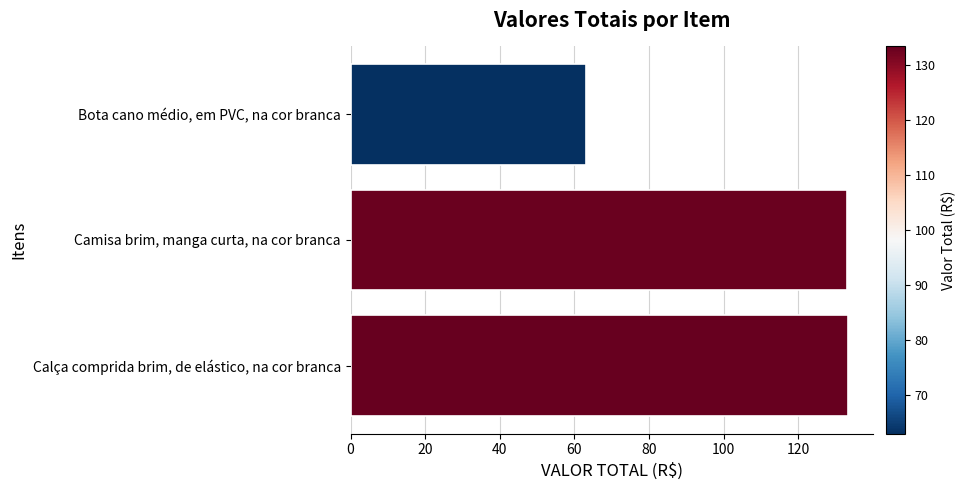

Between Bota cano médio, em PVC, na cor branca and Camisa brim, manga curta, na cor branca, which is larger?

Camisa brim, manga curta, na cor branca